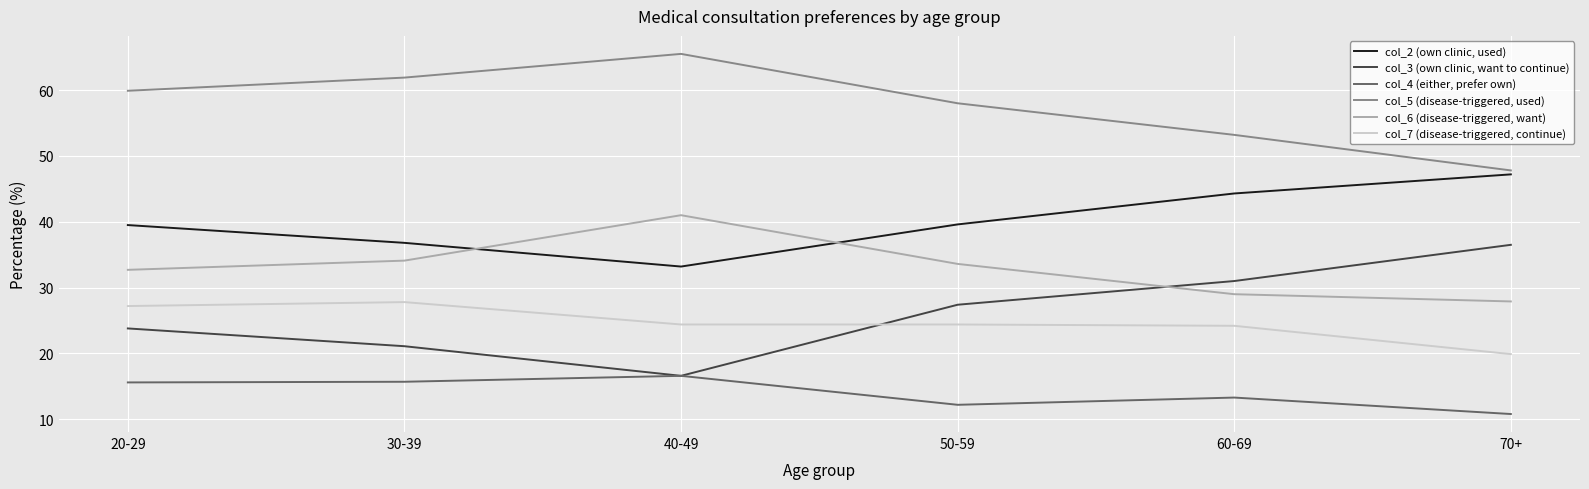

Read the col_4 (either, prefer own) value at 50-59.

12.2